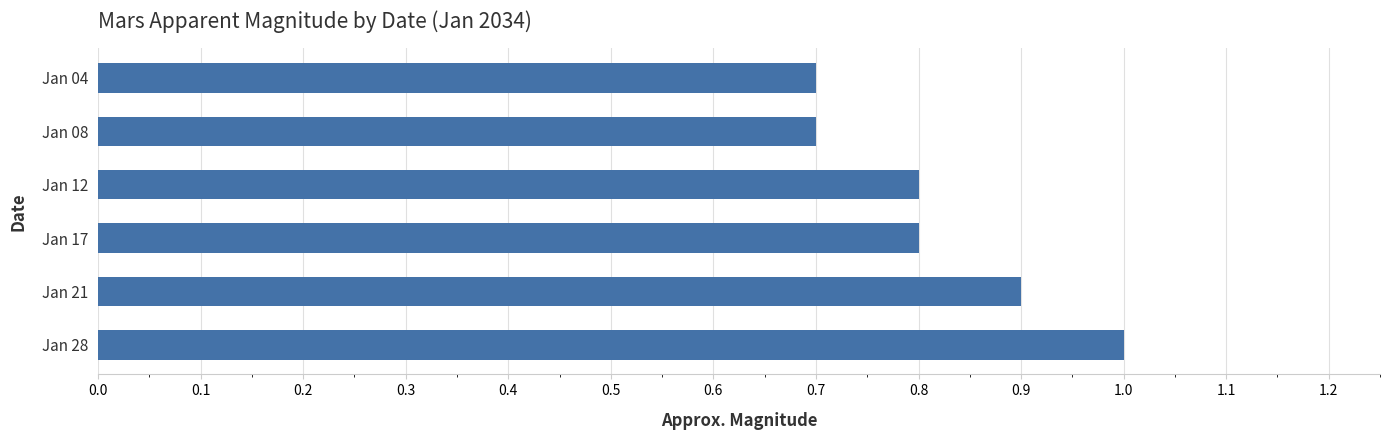

What is the difference between the maximum and minimum values?

0.3